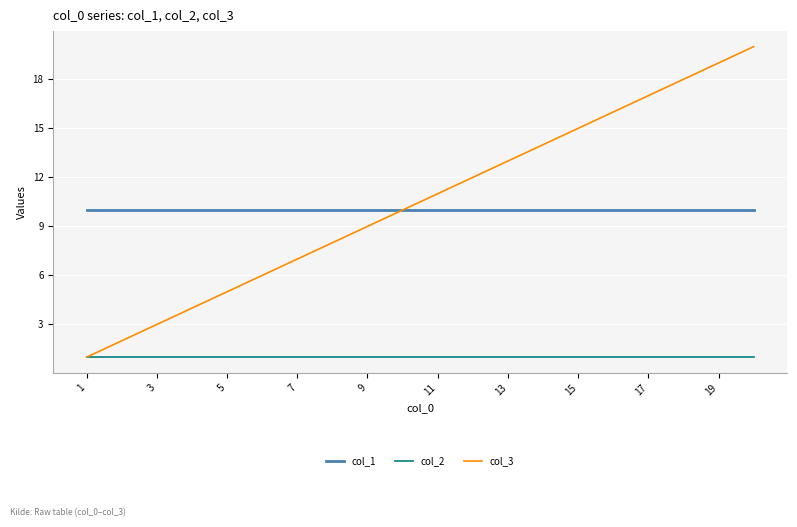

Which series has the largest total across all categories?

col_3